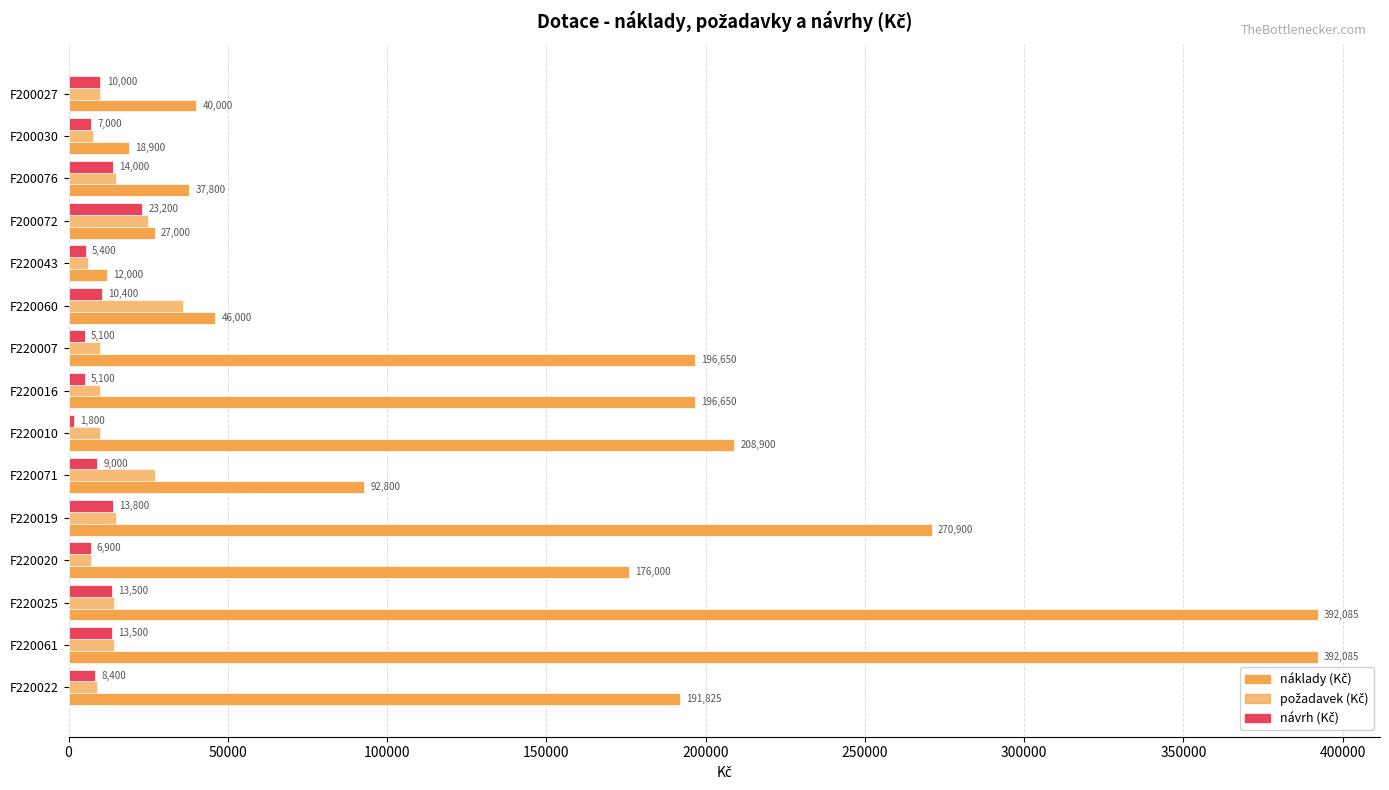

What is the maximum value shown in the chart?

392085